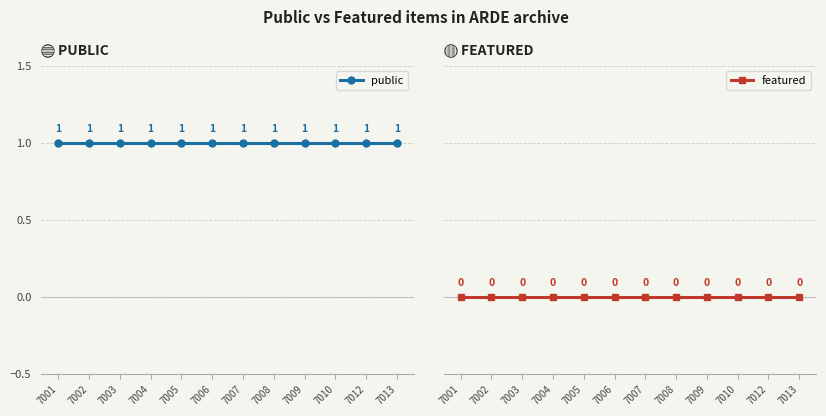

Rank the categories by public value from lowest to highest.

7001, 7002, 7003, 7004, 7005, 7006, 7007, 7008, 7009, 7010, 7012, 7013